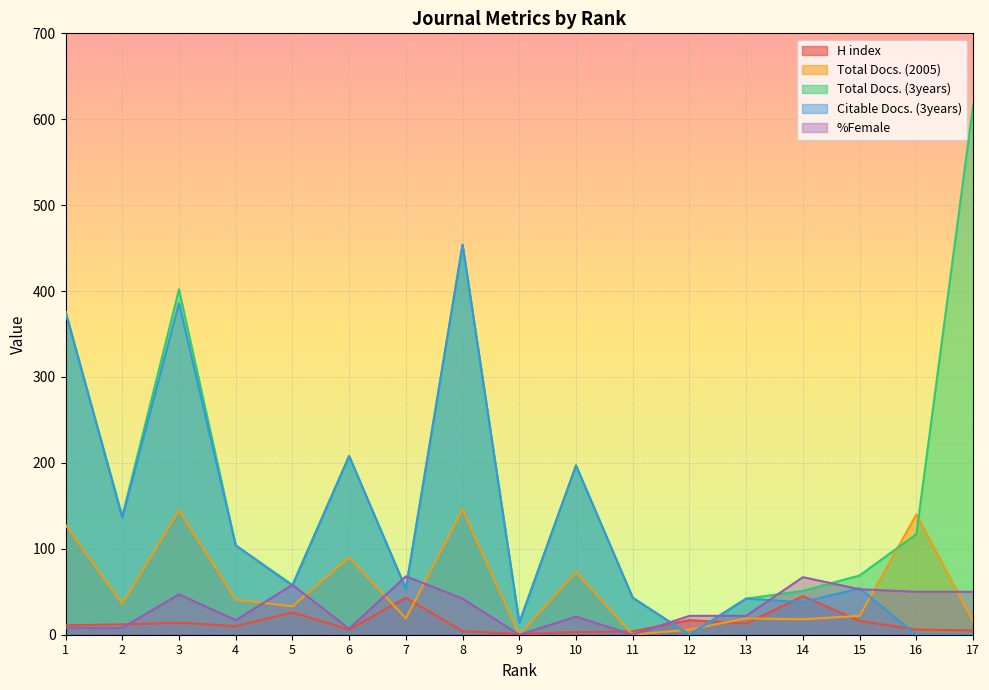

Between 2 and 3, which series saw the biggest shift?

Total Docs. (3years)